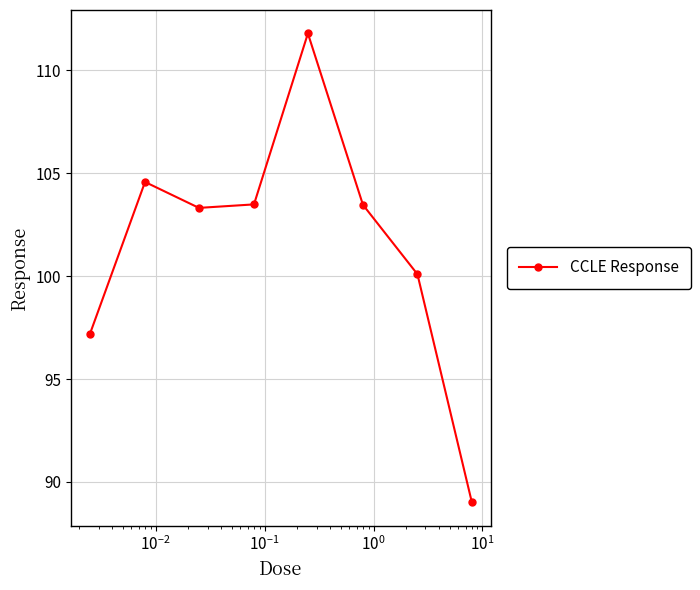

What is the value of the 8th point from the left?

89.0